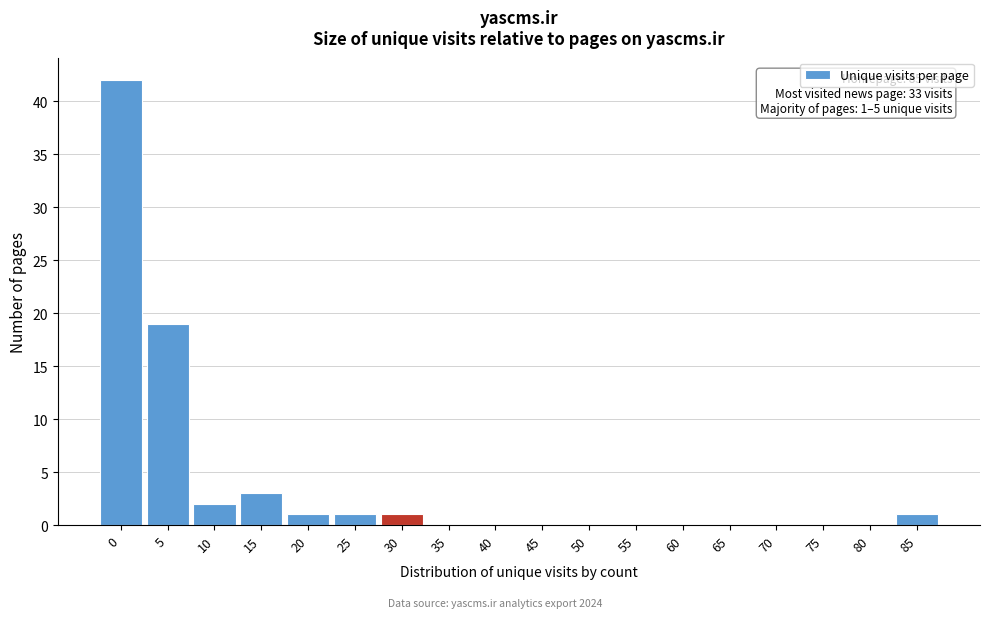

Reading left to right, what are all the values shown in this chart?

0=42	5=19	10=2	15=3	20=1	25=1	30=1	35=0	40=0	45=0	50=0	55=0	60=0	65=0	70=0	75=0	80=0	85=1